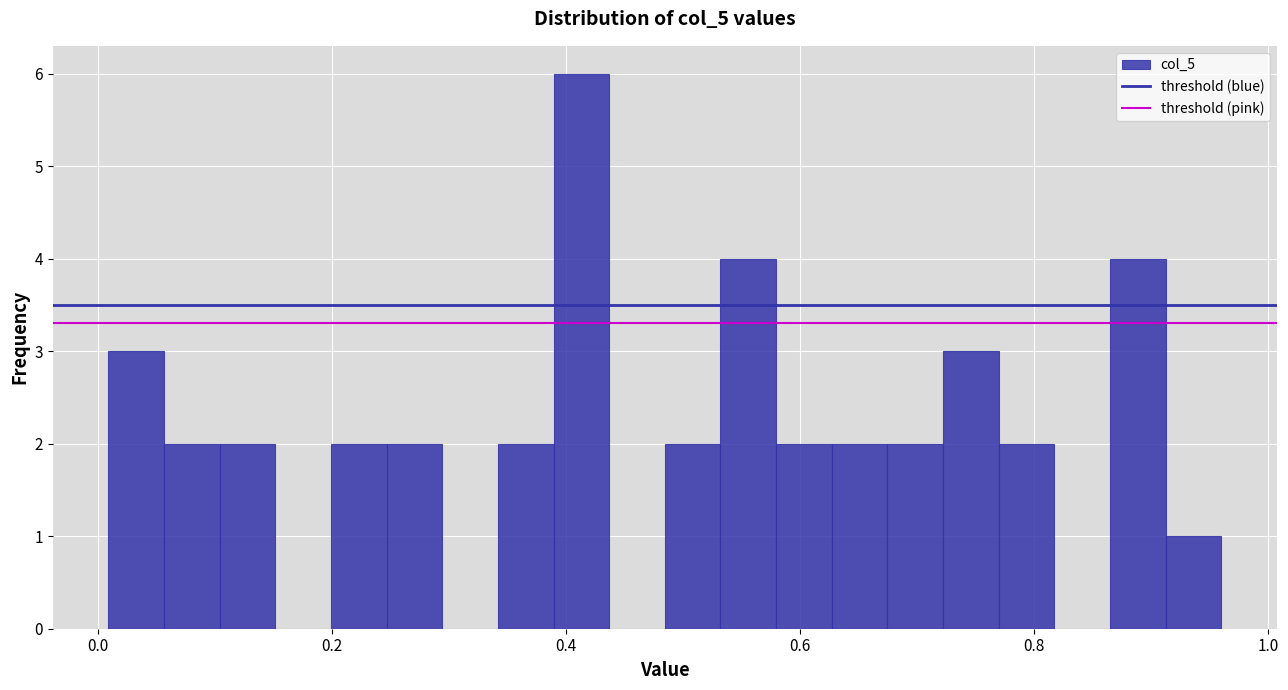

Around what value on the x-axis is the tallest bar? Give the approximate position of its centre, as read against the axis.

0.42